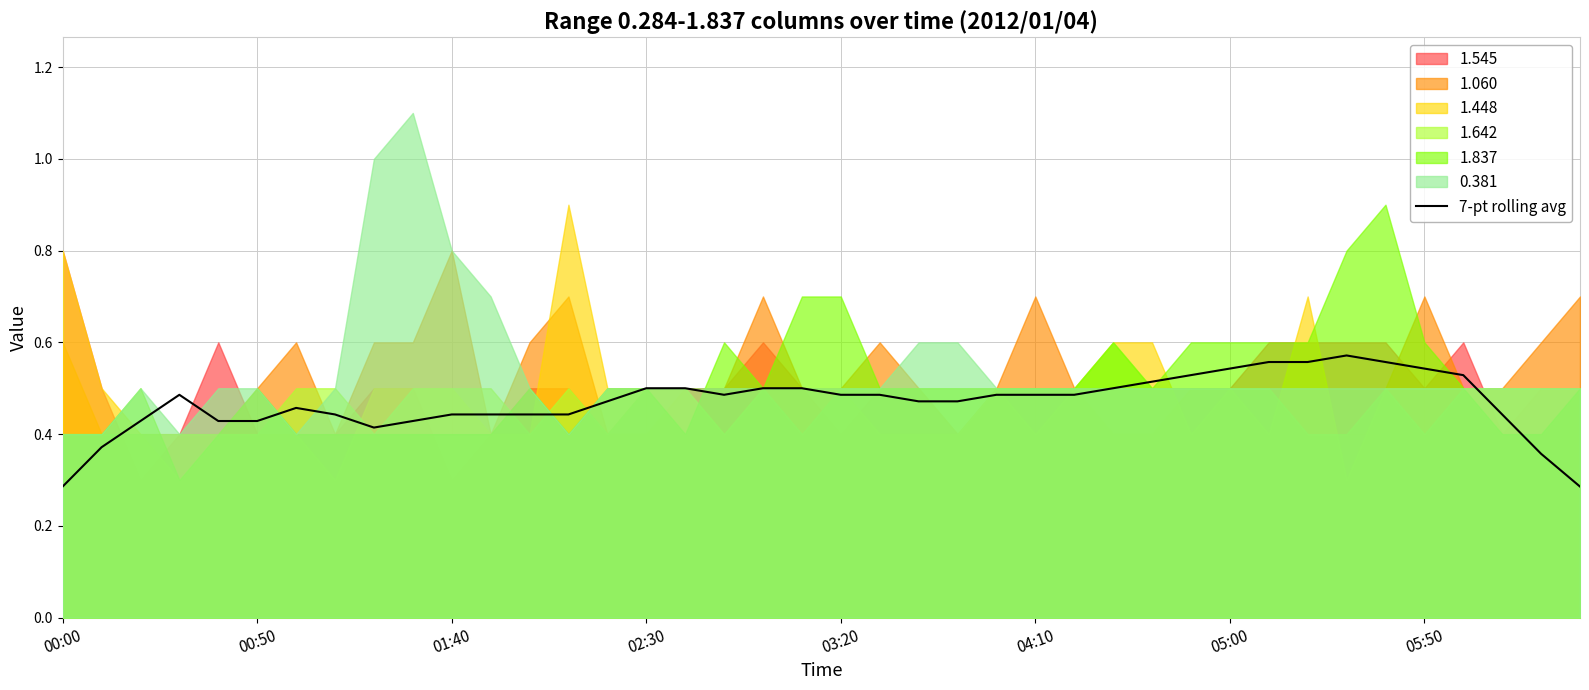

At which label is the value closest to 0?

00:00